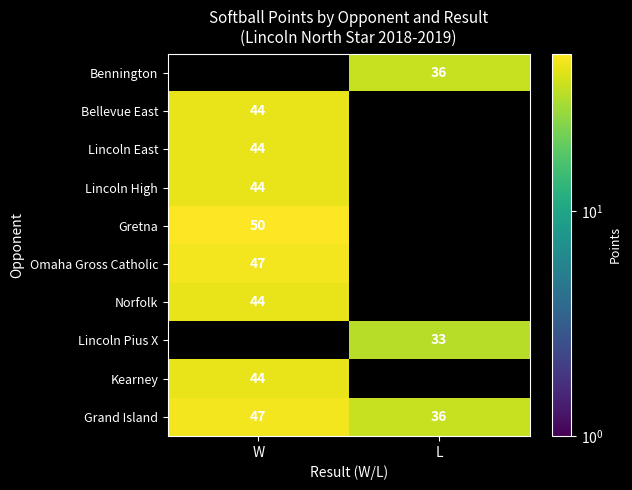

List the labels in order of Grand Island value, largest first.

W, L